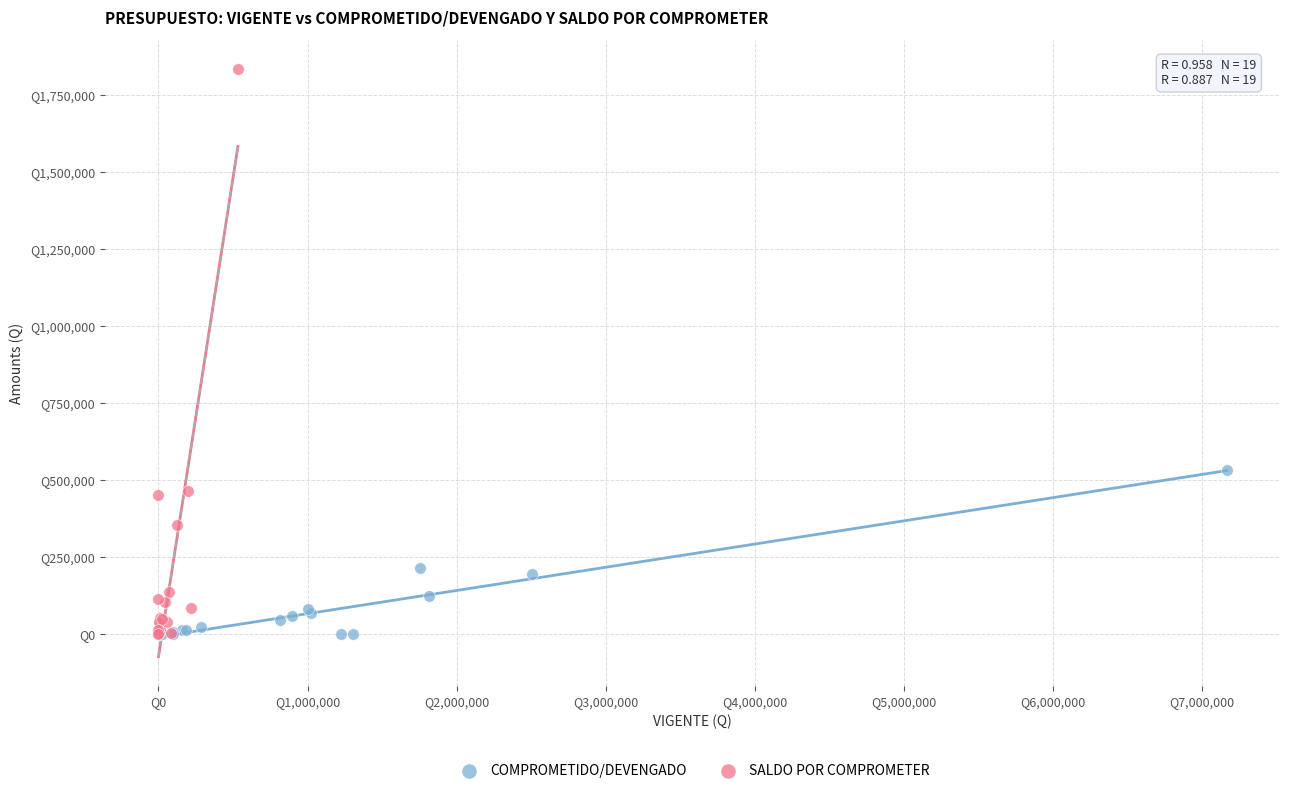

Which series reaches the maximum Y coordinate?

SALDO POR COMPROMETER